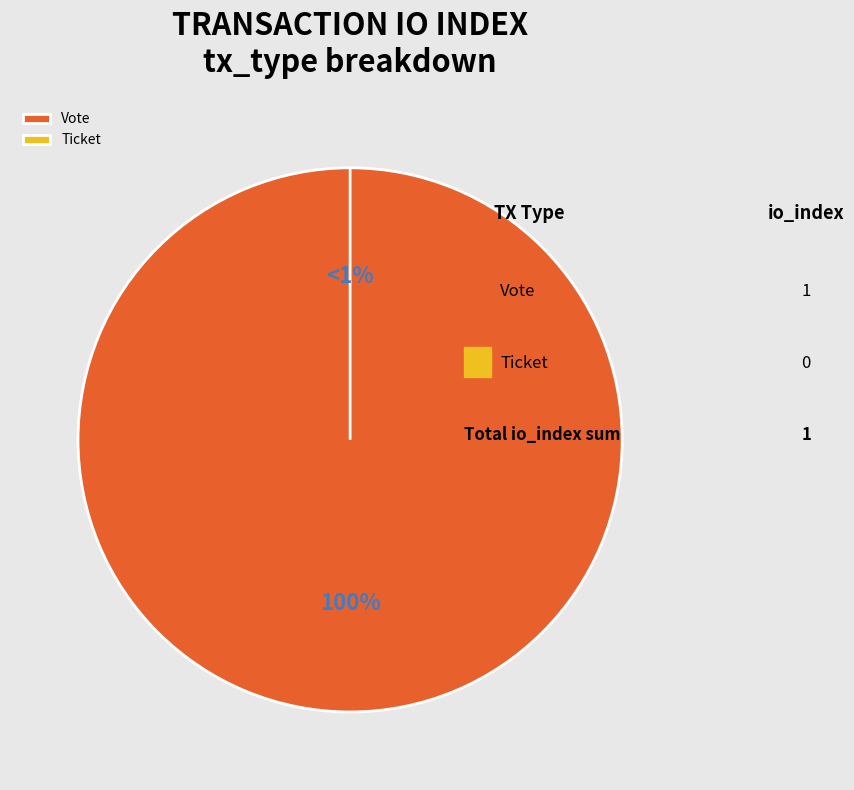

Is there a majority slice in this chart?

Yes